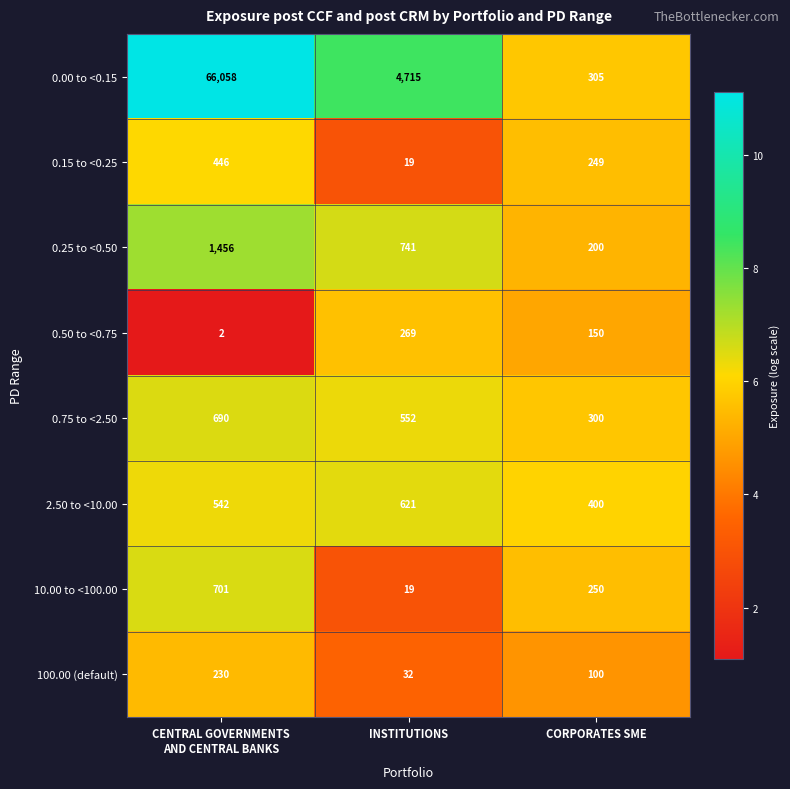

What is the lowest value of the 100.00 (default) series?

32